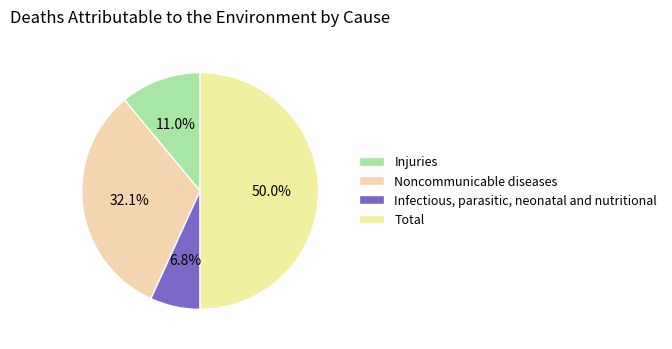

To the nearest percent, what is the combined percentage of Noncommunicable diseases and Injuries?

43%